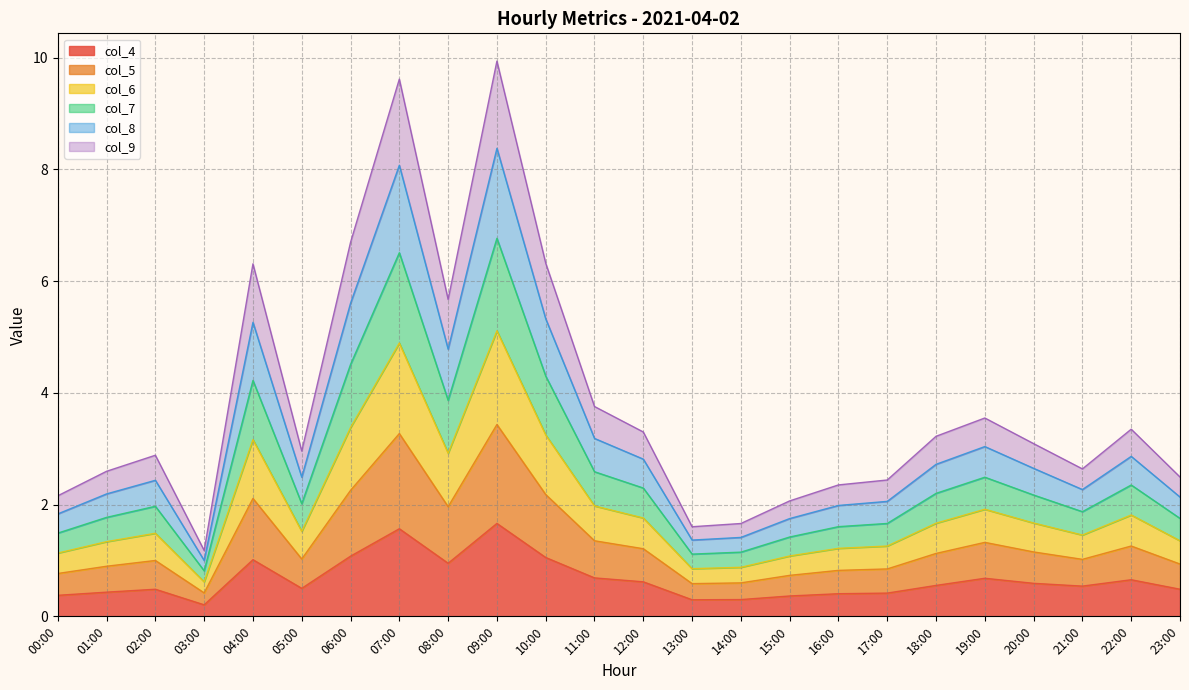

Does the chart display data point markers on the line(s)?

No